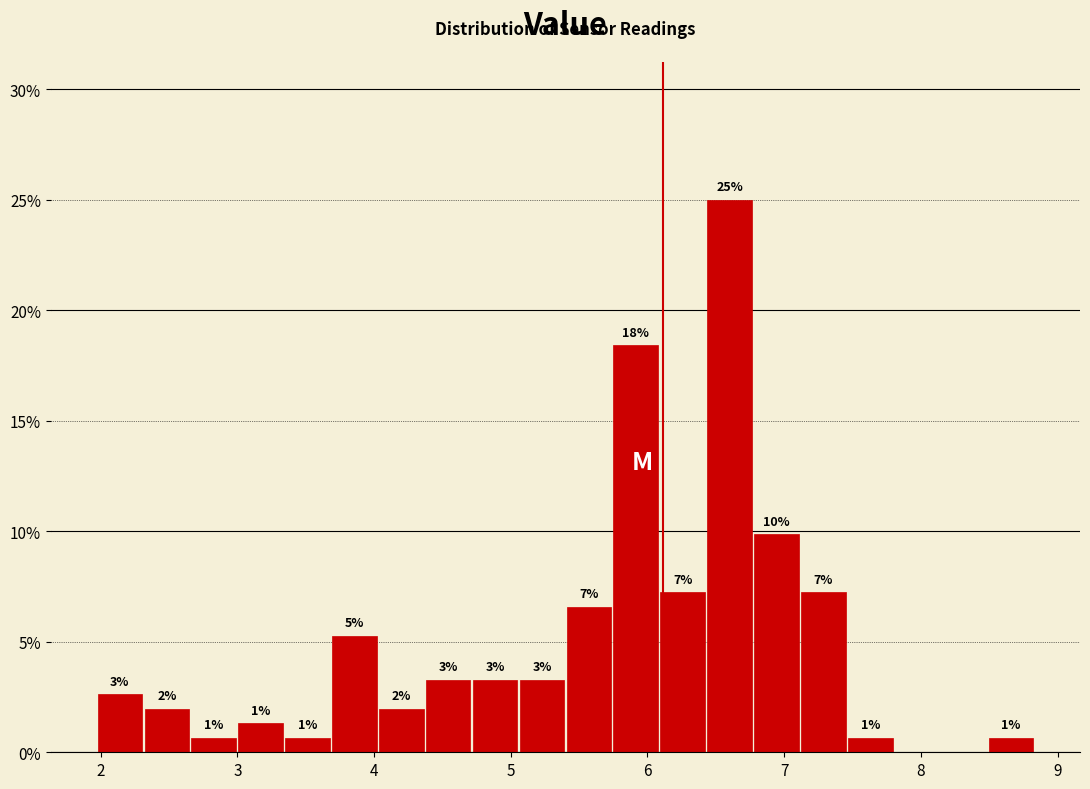

Read against the x-axis, roughly where is the centre of the tallest bar?

6.6